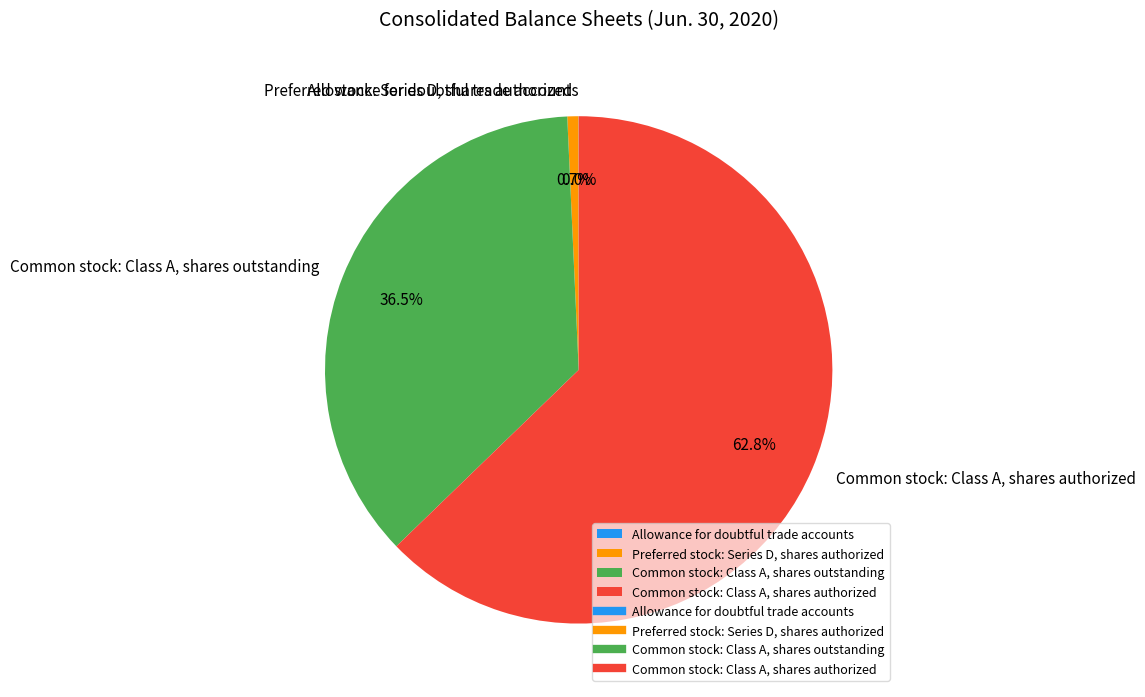

What is the largest slice in the pie chart?

Common stock: Class A, shares authorized